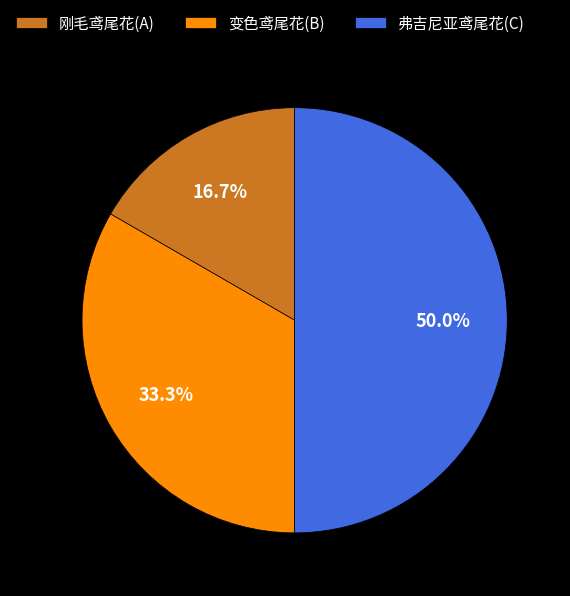

Count the number of slices in the pie.

3